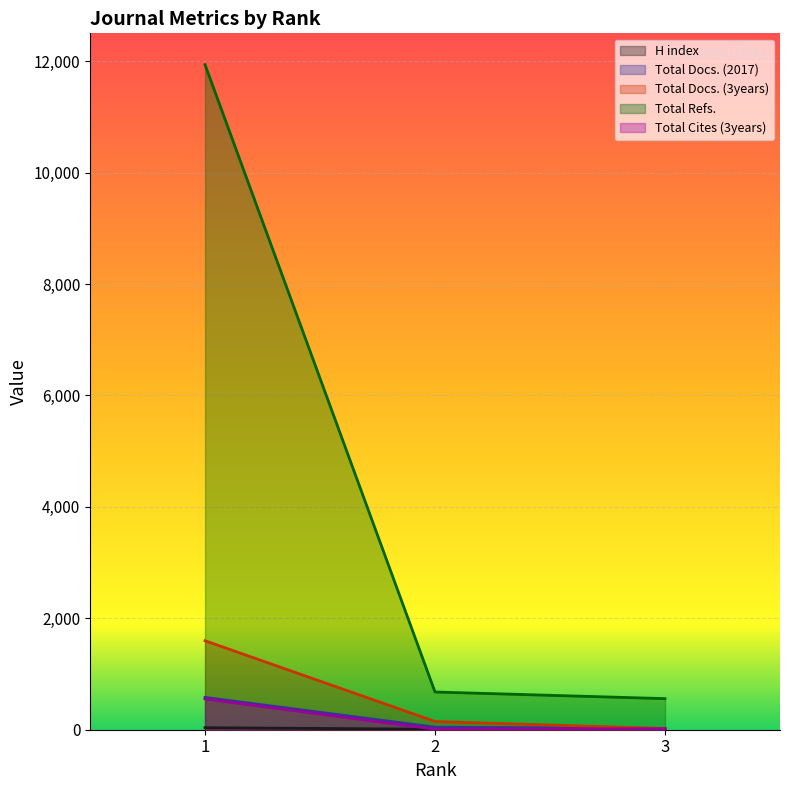

What is the smallest value displayed?

9